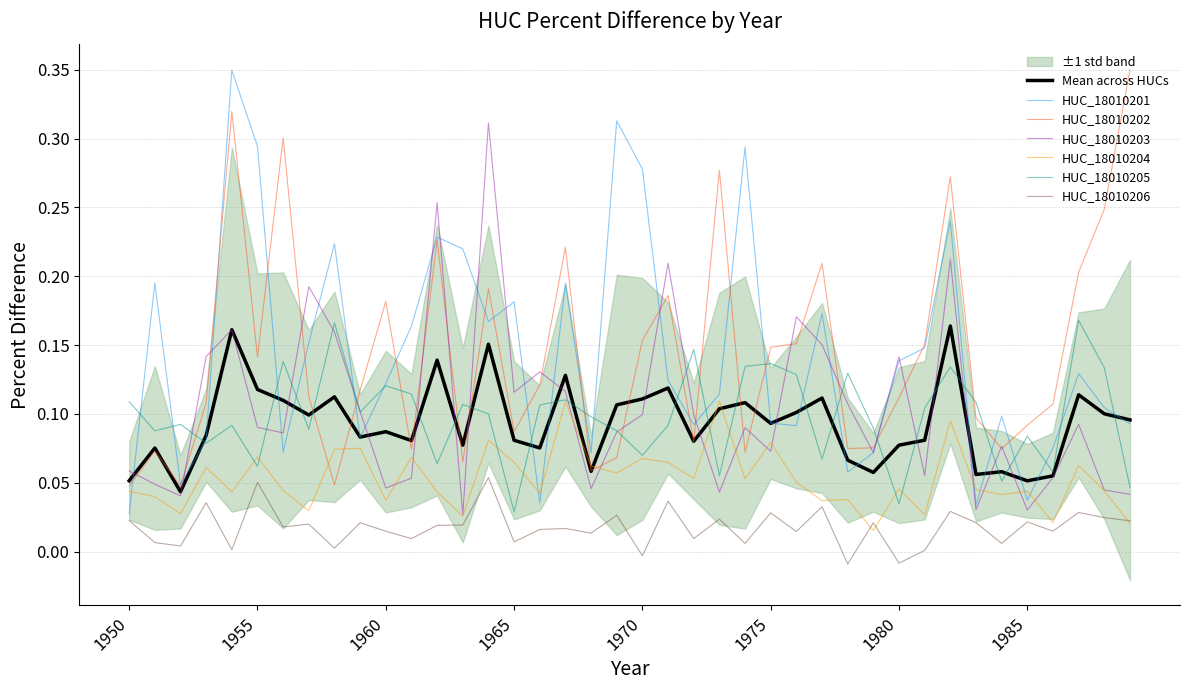

Rank the series at 1956 from lowest to highest value.

HUC_18010206, HUC_18010204, HUC_18010201, HUC_18010203, HUC_18010205, HUC_18010202